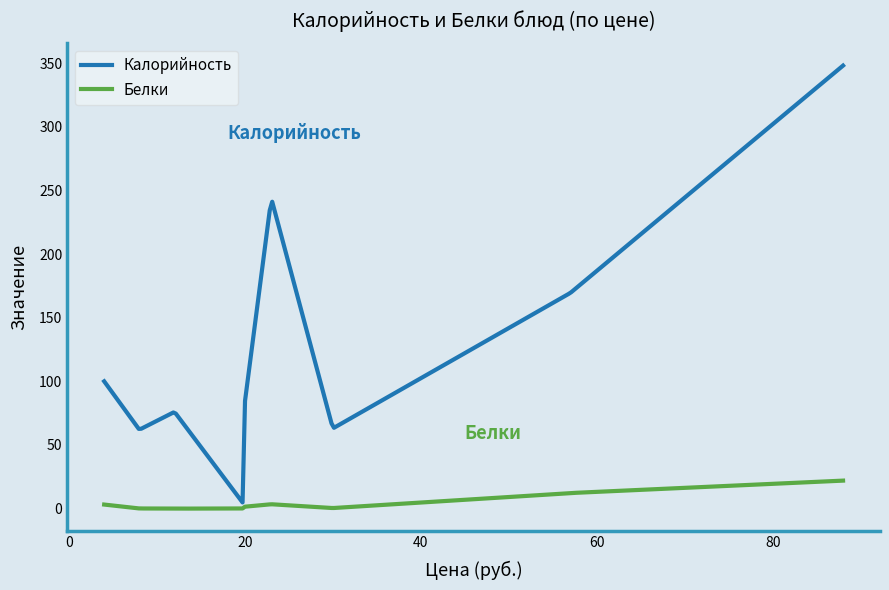

Does the chart display data point markers on the line(s)?

No